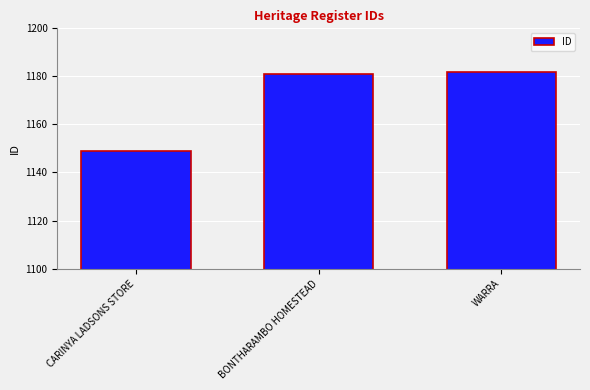

What is the approximate value at BONTHARAMBO HOMESTEAD, to the nearest 5?

1180